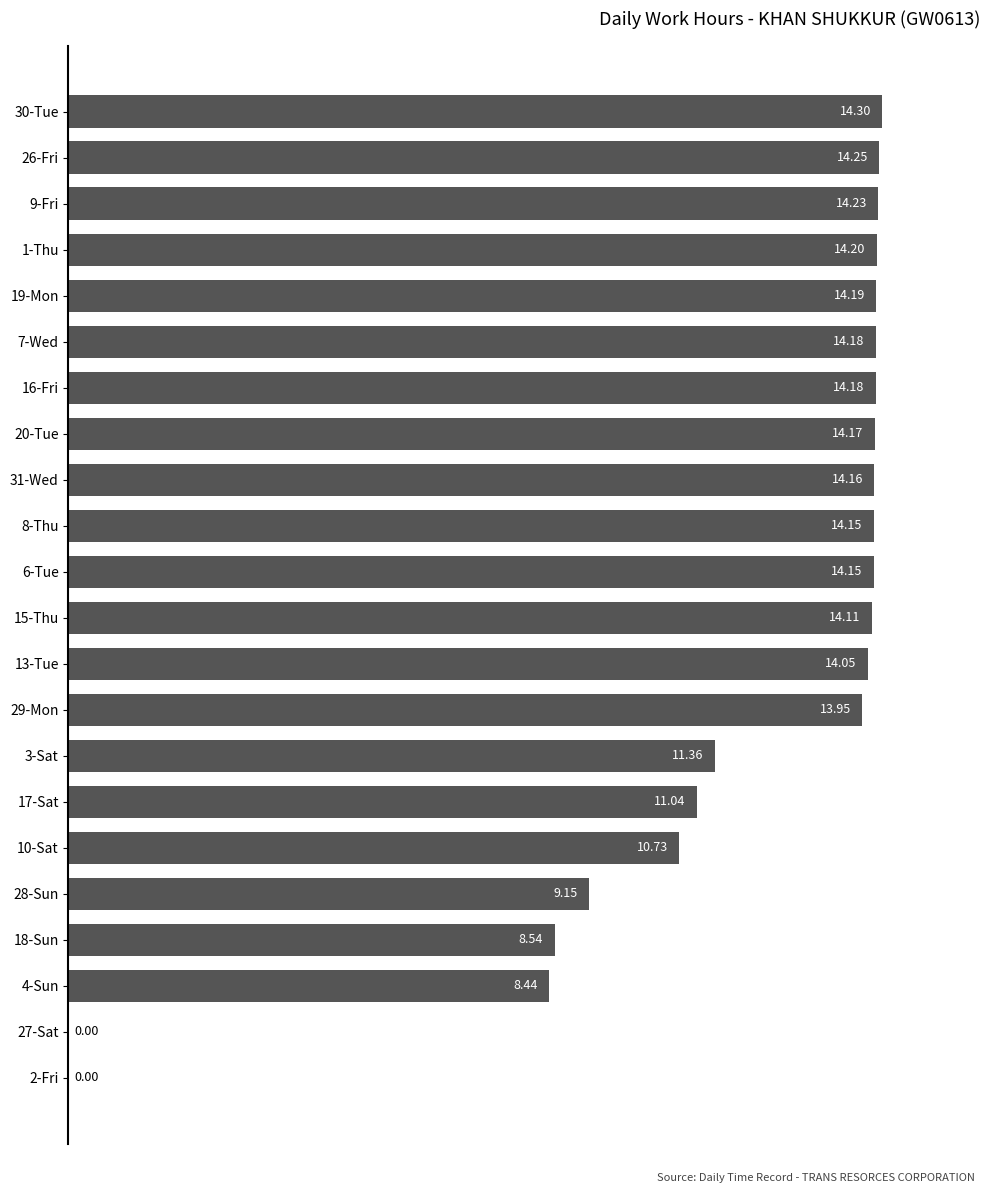

What is the sum of all values?

257.5